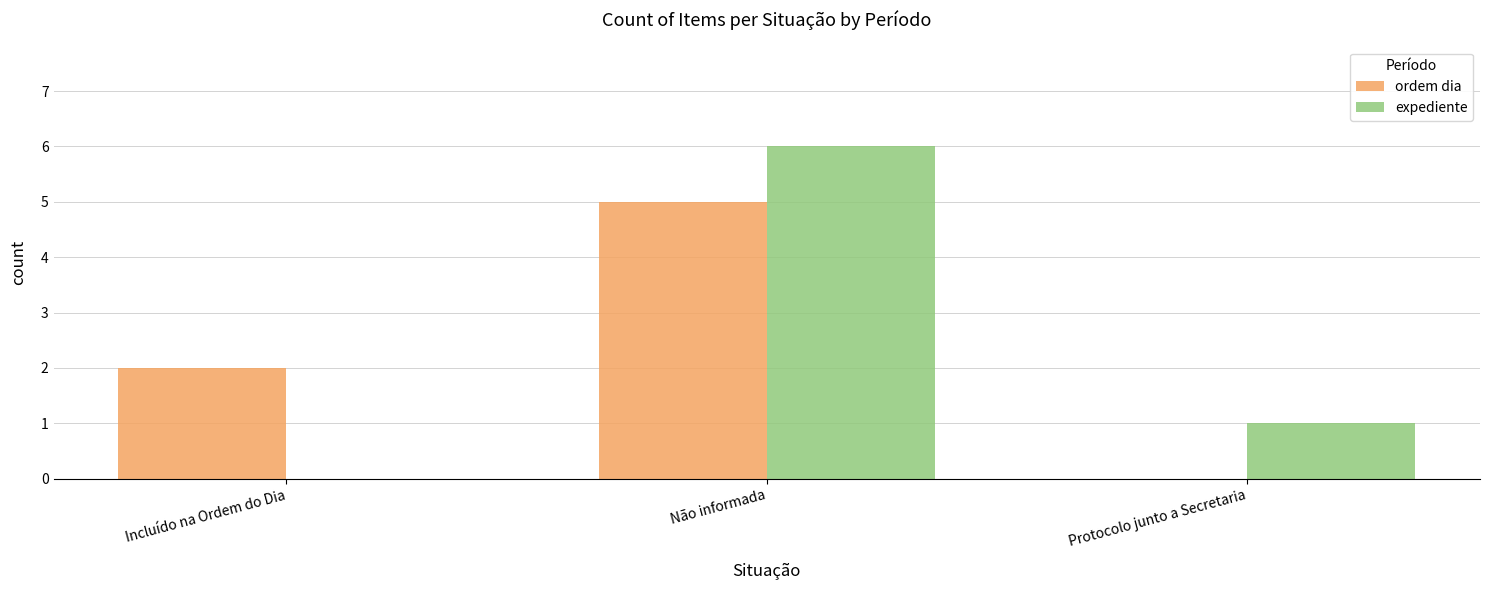

At which category is the sum across all series the highest?

Não informada